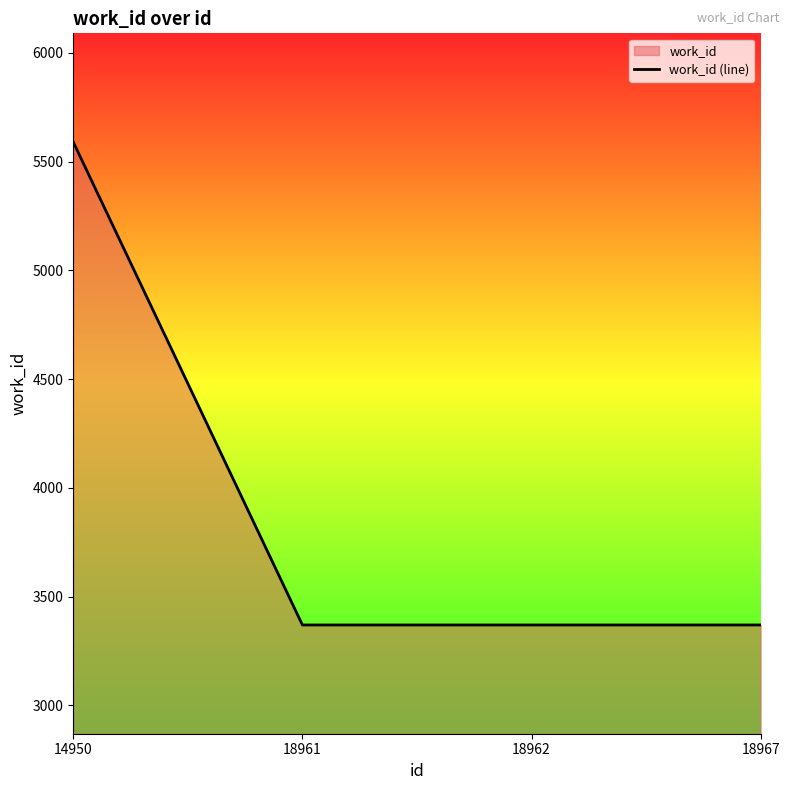

Is it true that the value at 14950 is 5590?

True